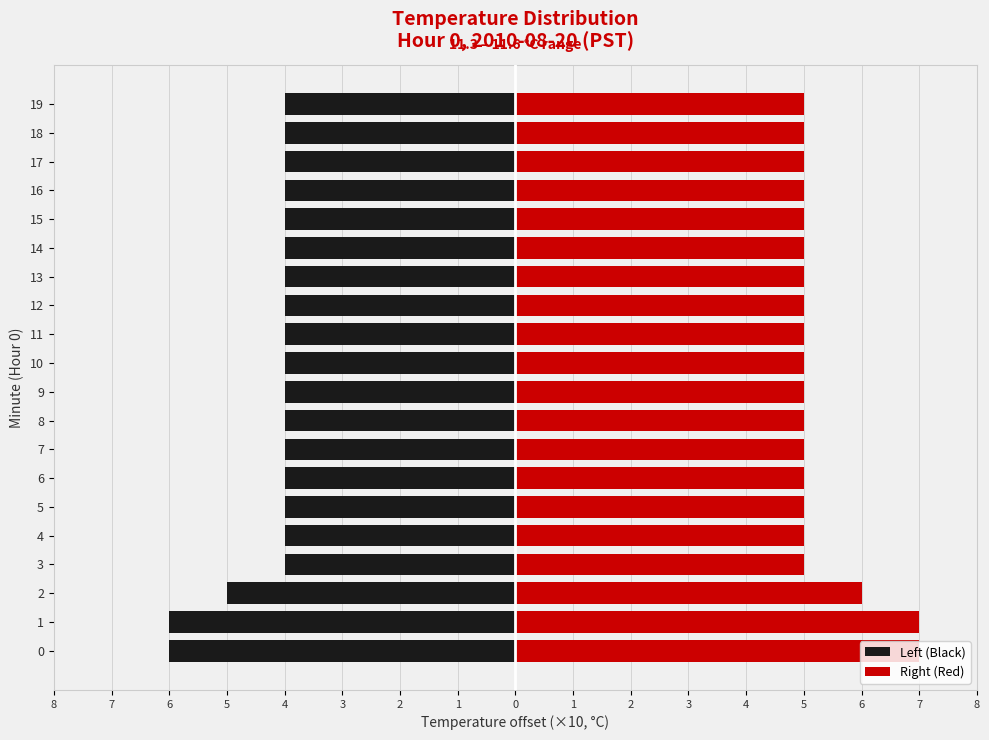

At how many categories does at least one series exceed 4?

20